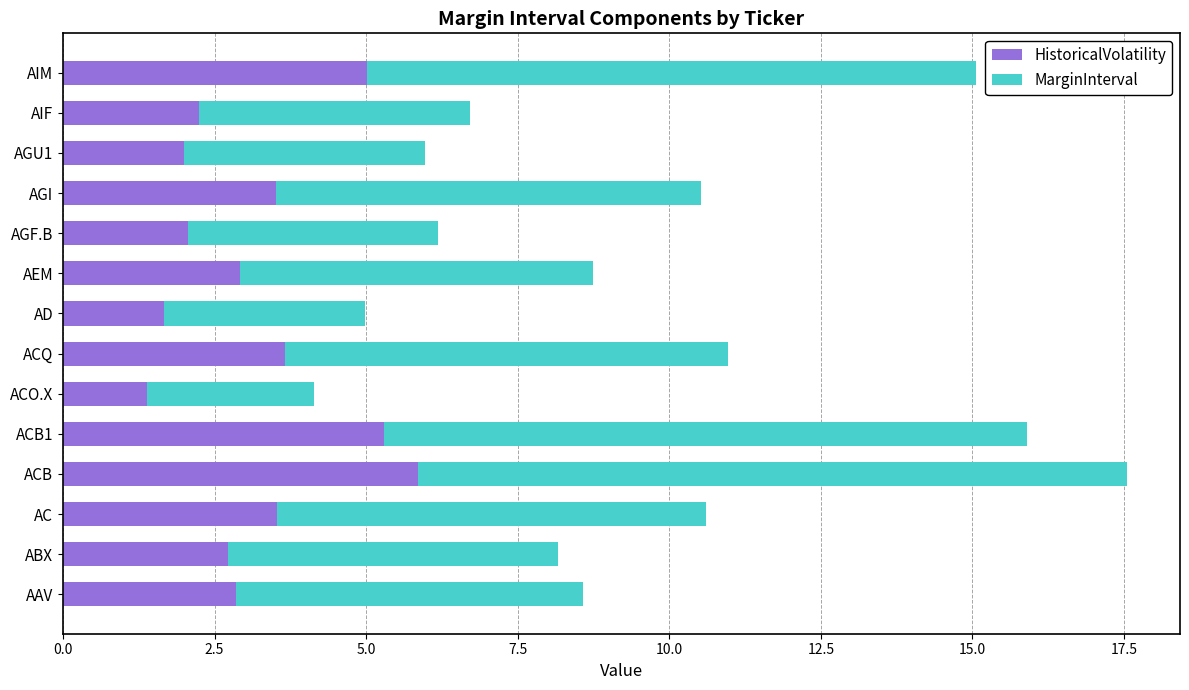

What is the minimum value for HistoricalVolatility?

1.4